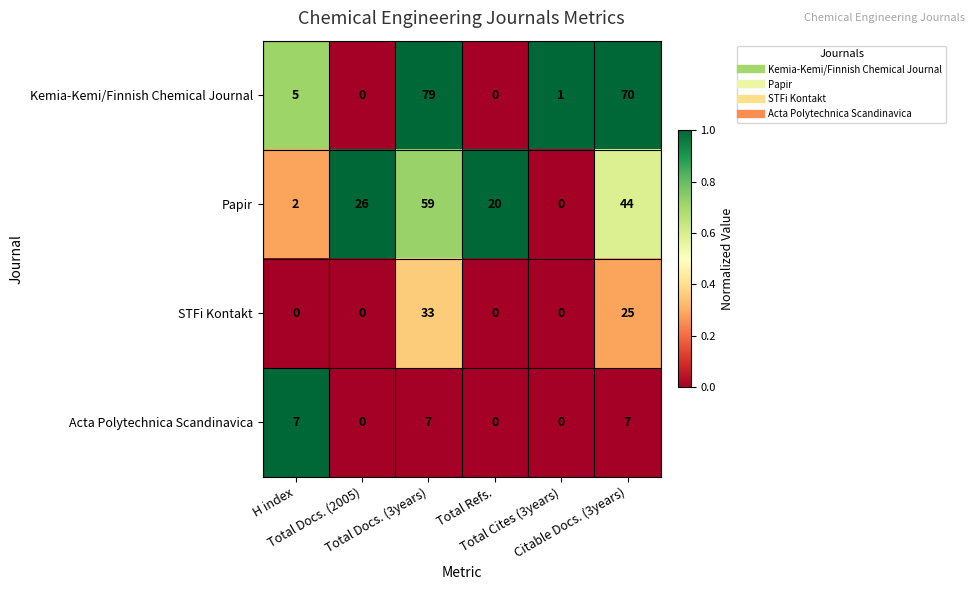

Rank the series by their maximum value, from highest to lowest.

Kemia-Kemi/Finnish Chemical Journal, Papir, STFi Kontakt, Acta Polytechnica Scandinavica